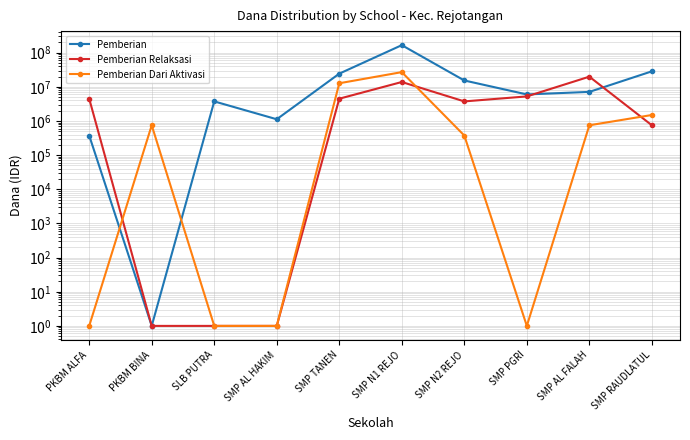

True or false: Pemberian Dari Aktivasi has more than 2 points higher than both neighbors.

False